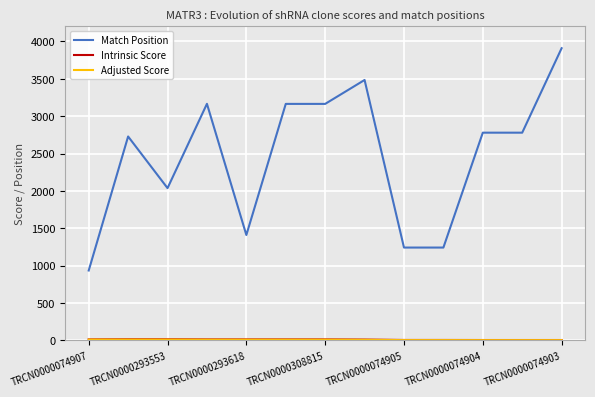

Which series has the widest spread of values?

Match Position